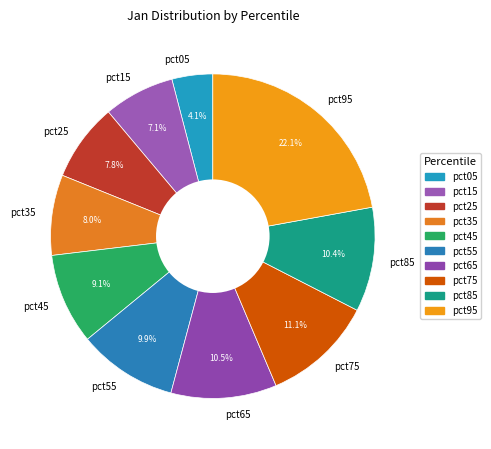

To the nearest percent, what portion does pct45 represent?

9%